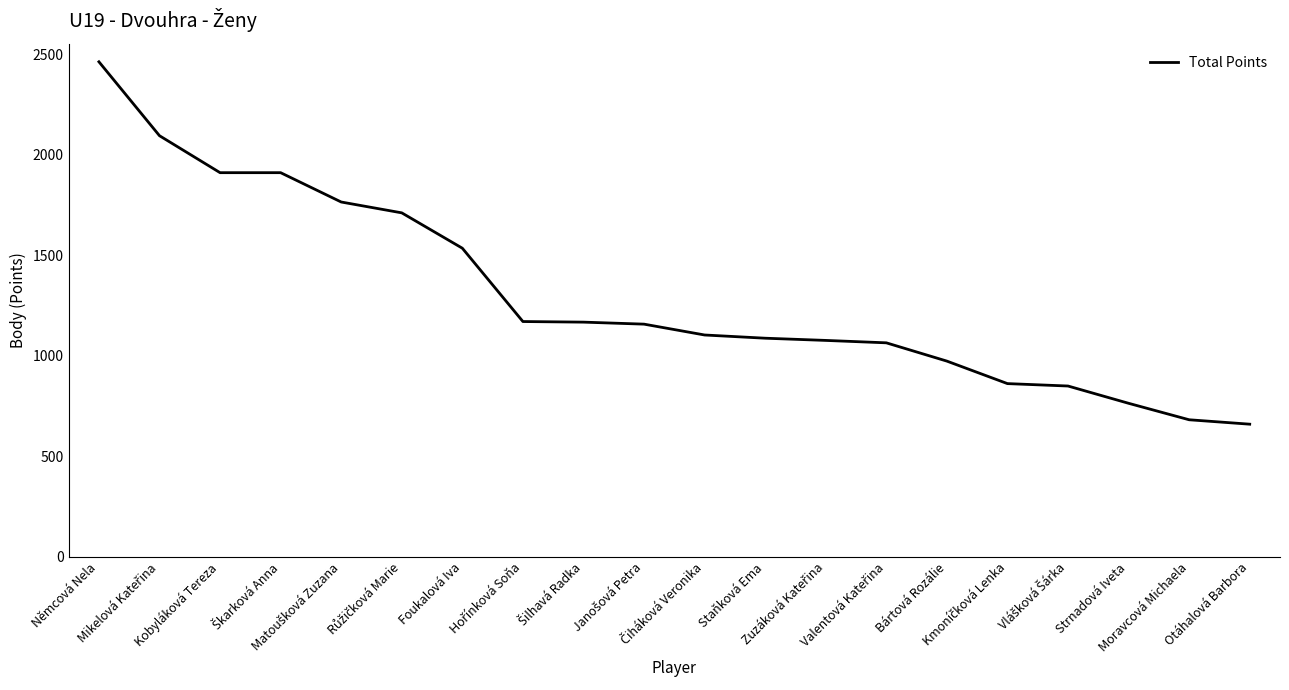

The value at Staňková Ema is 704. True or false?

False